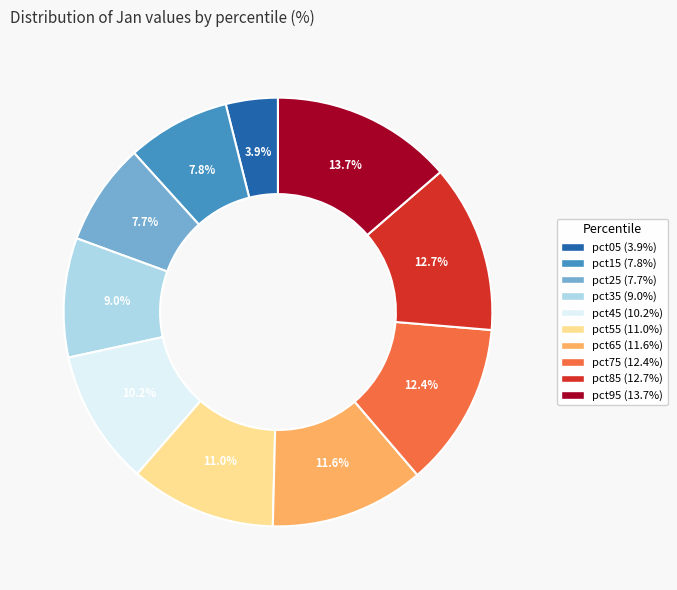

What is the total percentage of pct55 and pct75?

23.4%